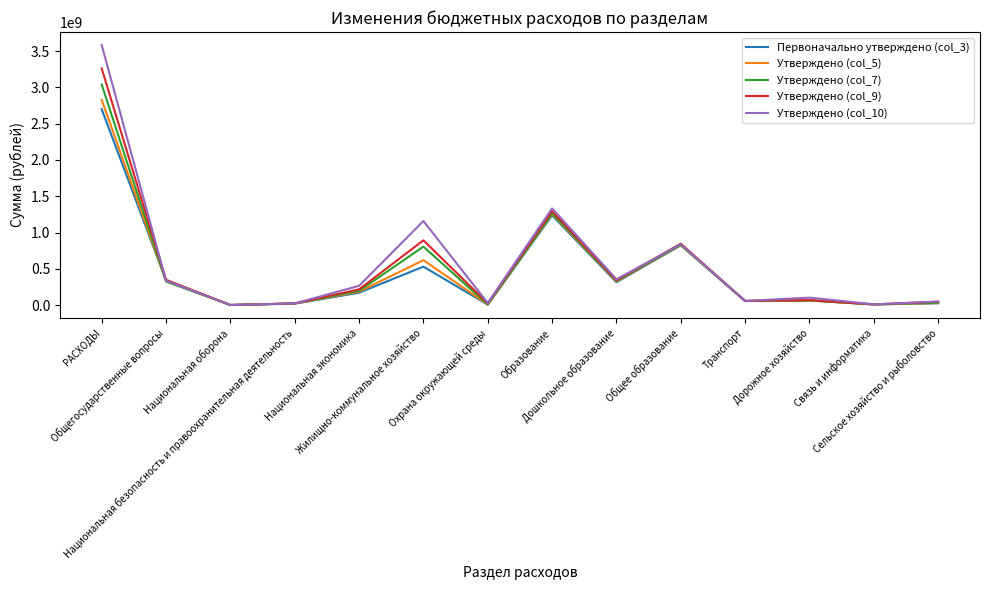

What is the greatest value displayed?

3583552322.6